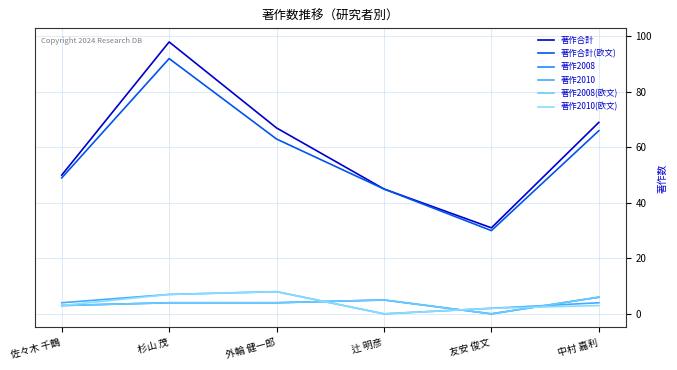

Reading right to left, list all the values displayed in this chart.

著作合計: 69	31	45	67	98	50
著作合計(欧文): 66	30	45	63	92	49
著作2008: 6	0	5	4	4	3
著作2010: 4	2	0	8	7	4
著作2008(欧文): 6	0	5	4	4	3
著作2010(欧文): 3	2	0	8	7	3